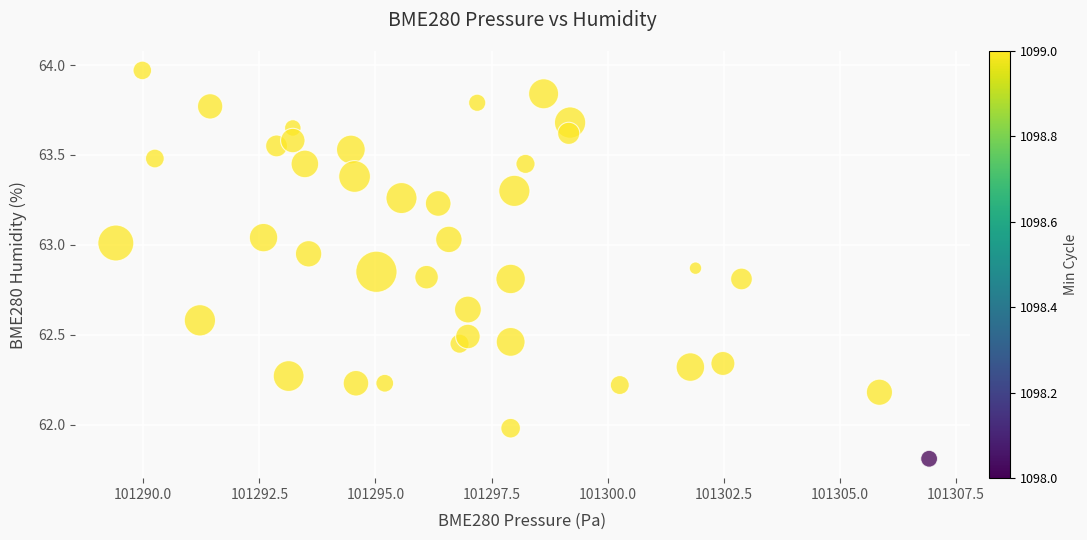

What is the range of Y values (max minus min)?

2.2